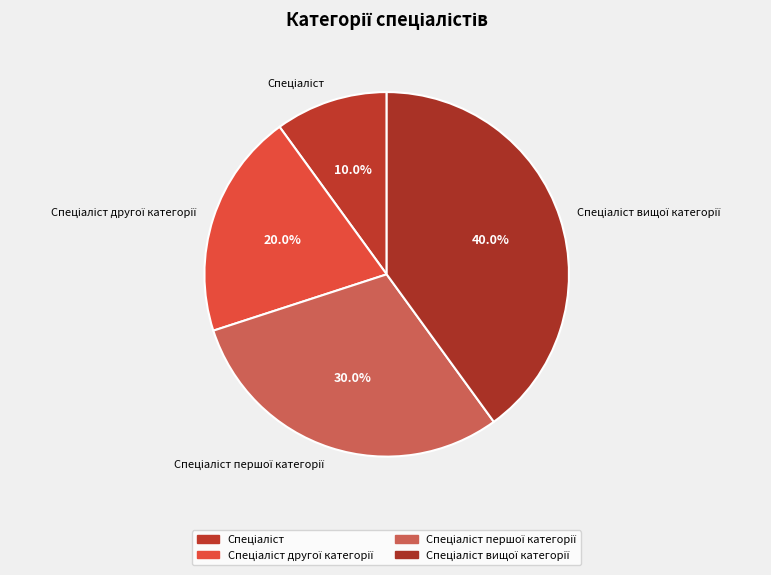

Is there a majority slice in this chart?

No